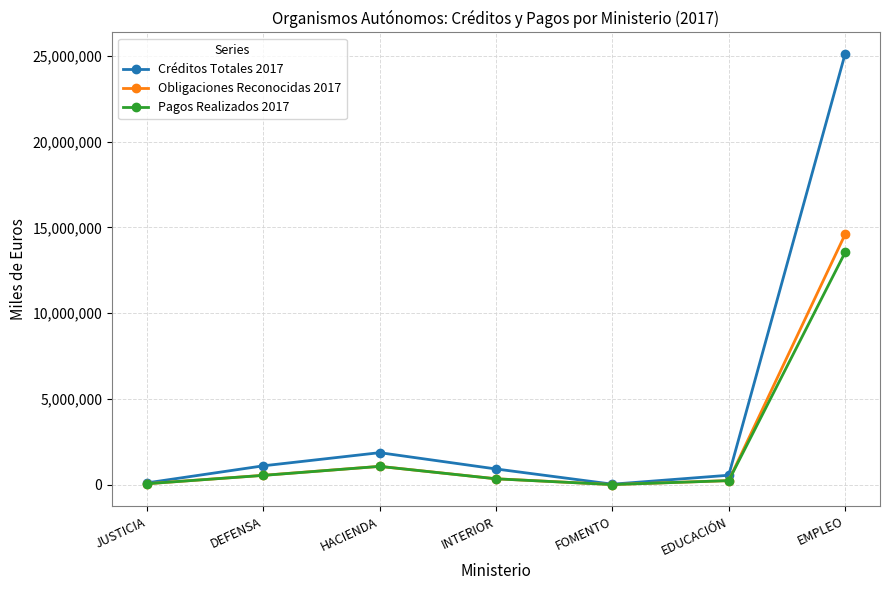

What is the label of the 2nd point from the right?

EDUCACIÓN